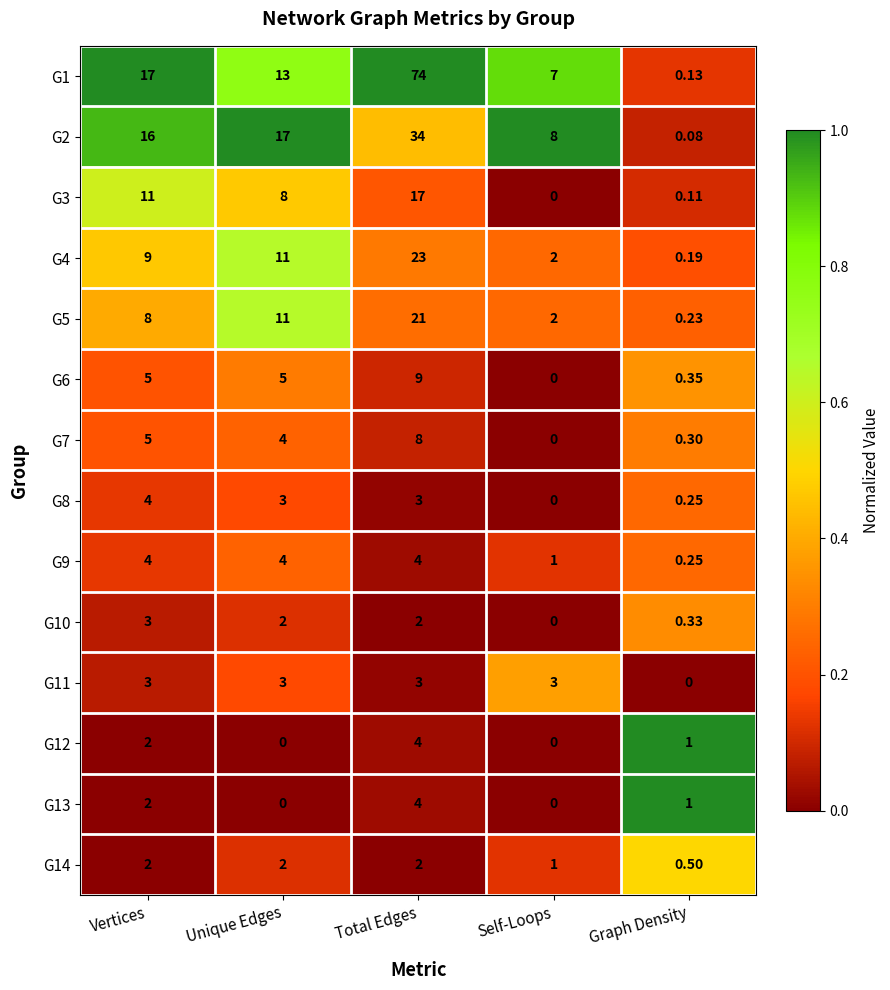

Between Total Edges and Graph Density, which series saw the biggest shift?

G1